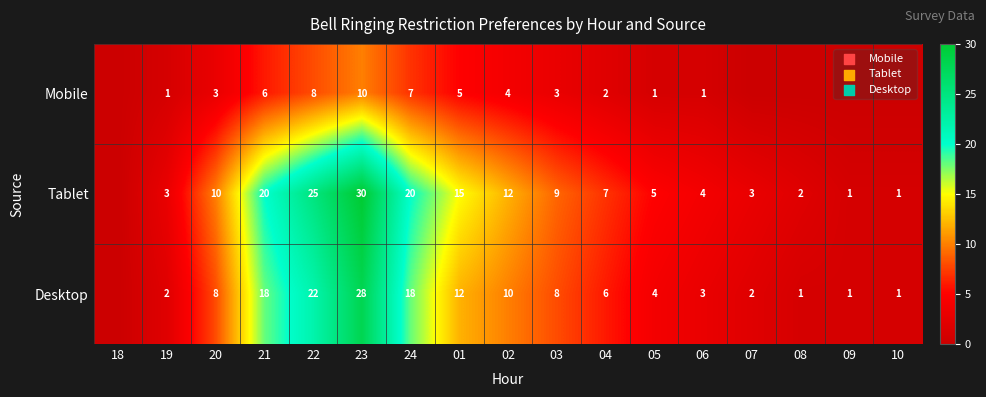

The value of Mobile at 23 is 18. True or false?

False